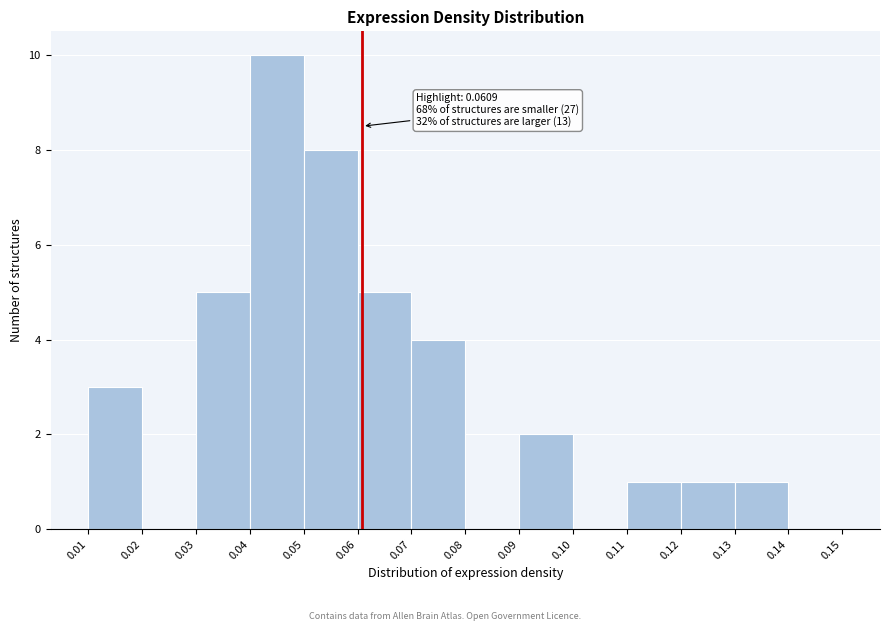

Which range on the x-axis has the tallest bar?

0.04 to 0.05